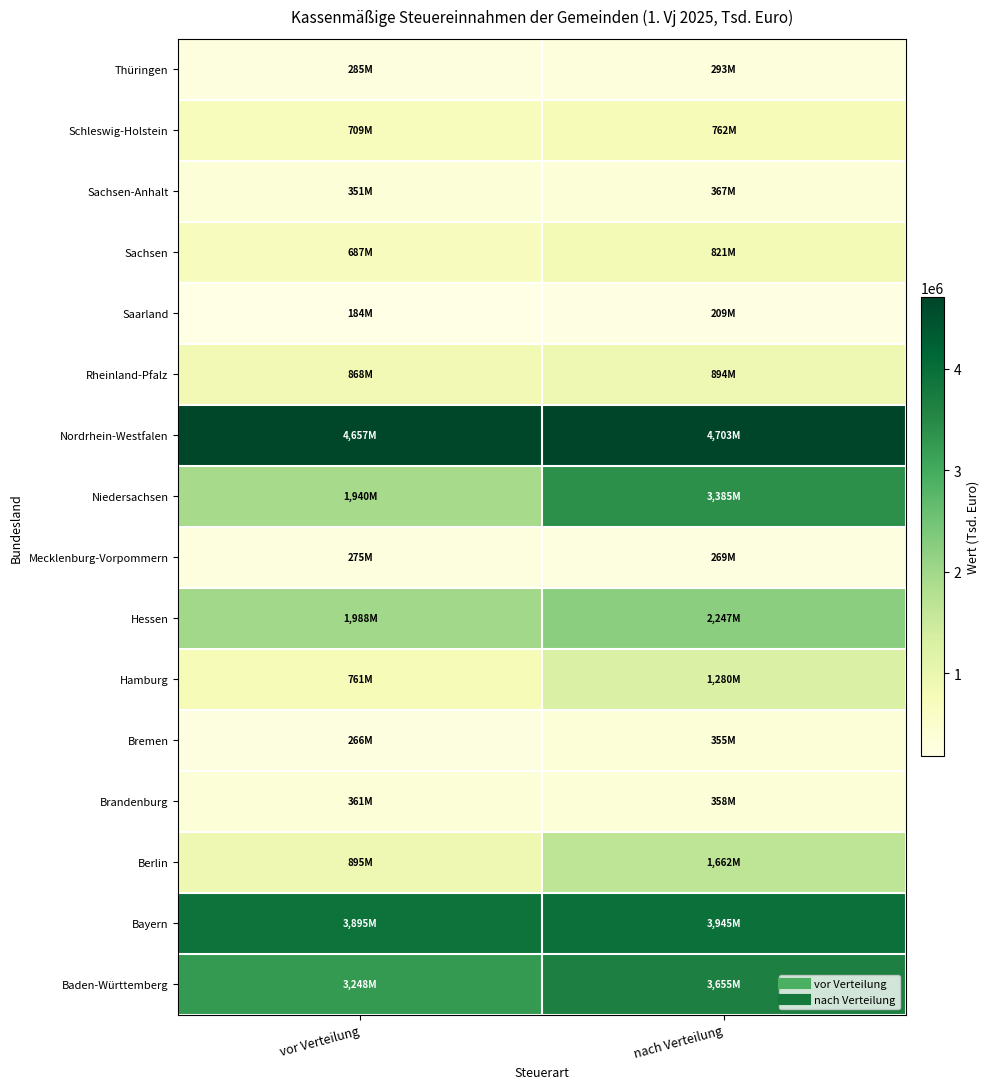

Count the number of data series in this chart.

16